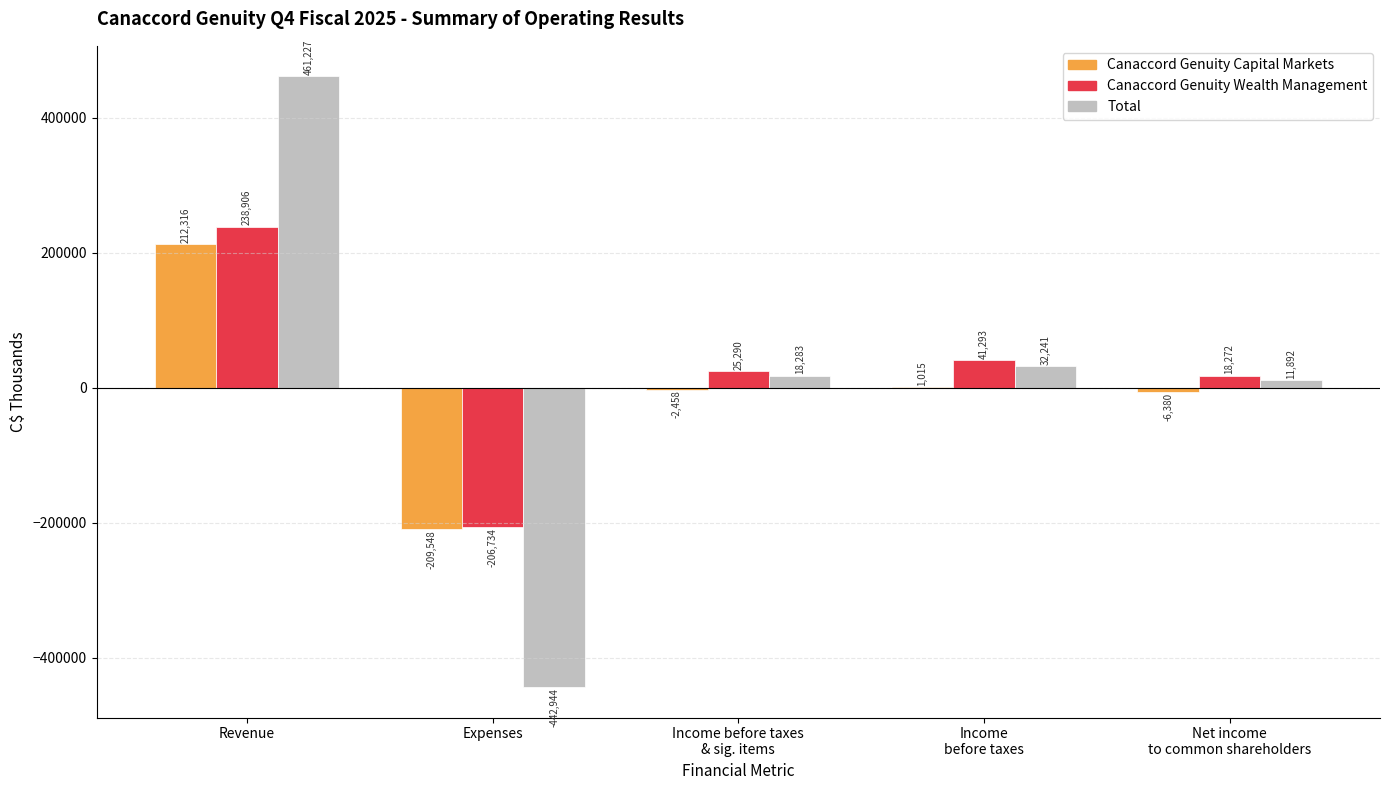

What is the maximum value shown in the chart?

461227